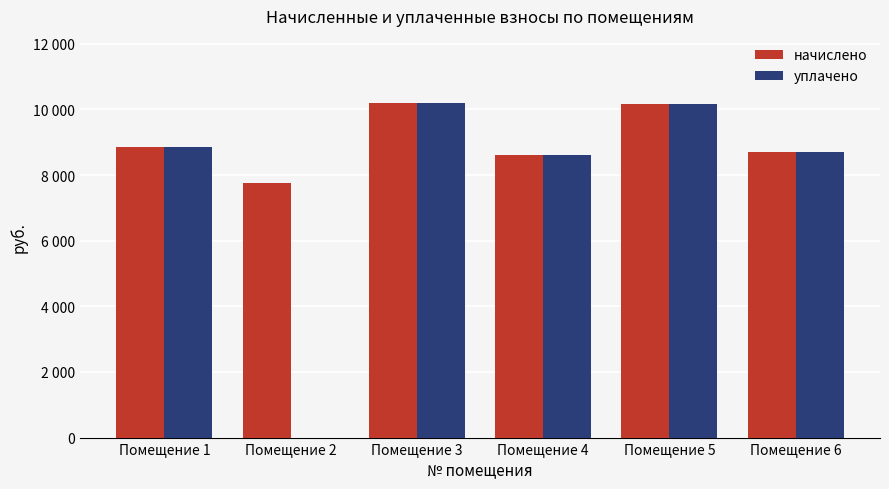

The уплачено series shows 14054.0 at Помещение 1. True or false?

False